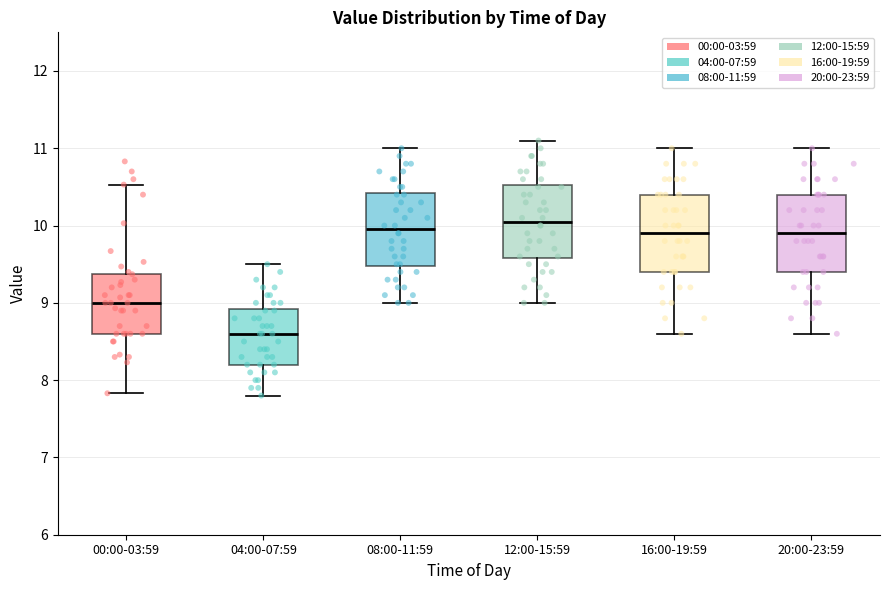

Reading left to right, read every box against the y-axis: the position of its median line, the range the box covers, and the ends of its whiskers. The values are not printed on the chart, so give them approximately, as read against the axis.

00:00-03:59: median 9.0, box 8.6 to 9.4, whiskers 7.8 to 10.5
04:00-07:59: median 8.6, box 8.2 to 8.9, whiskers 7.8 to 9.5
08:00-11:59: median 10.0, box 9.5 to 10.4, whiskers 9.0 to 11.0
12:00-15:59: median 10.1, box 9.6 to 10.5, whiskers 9.0 to 11.1
16:00-19:59: median 9.9, box 9.4 to 10.4, whiskers 8.6 to 11.0
20:00-23:59: median 9.9, box 9.4 to 10.4, whiskers 8.6 to 11.0